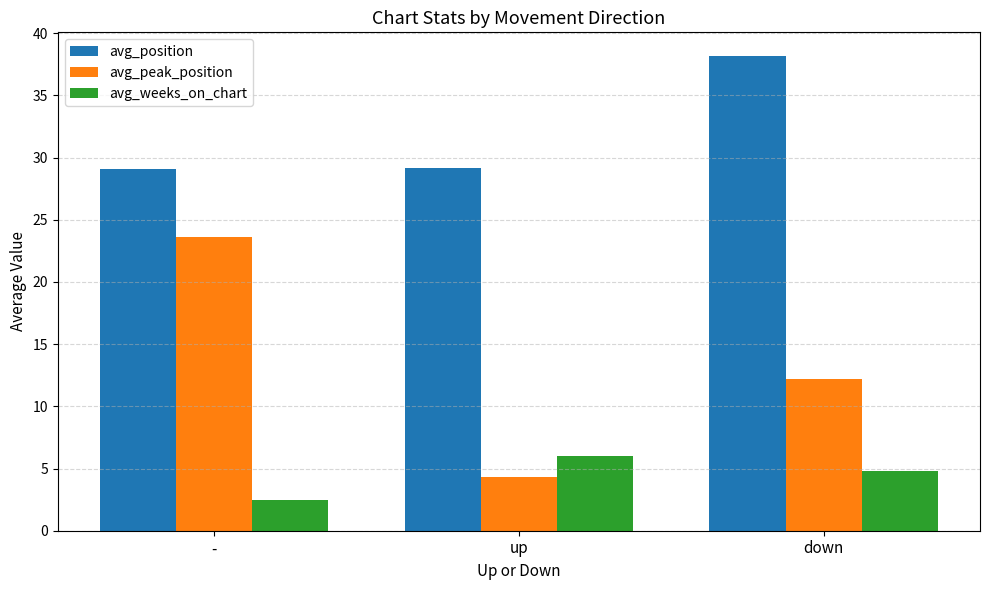

What is the value of the avg_peak_position bar at the 3rd from the left?

12.2